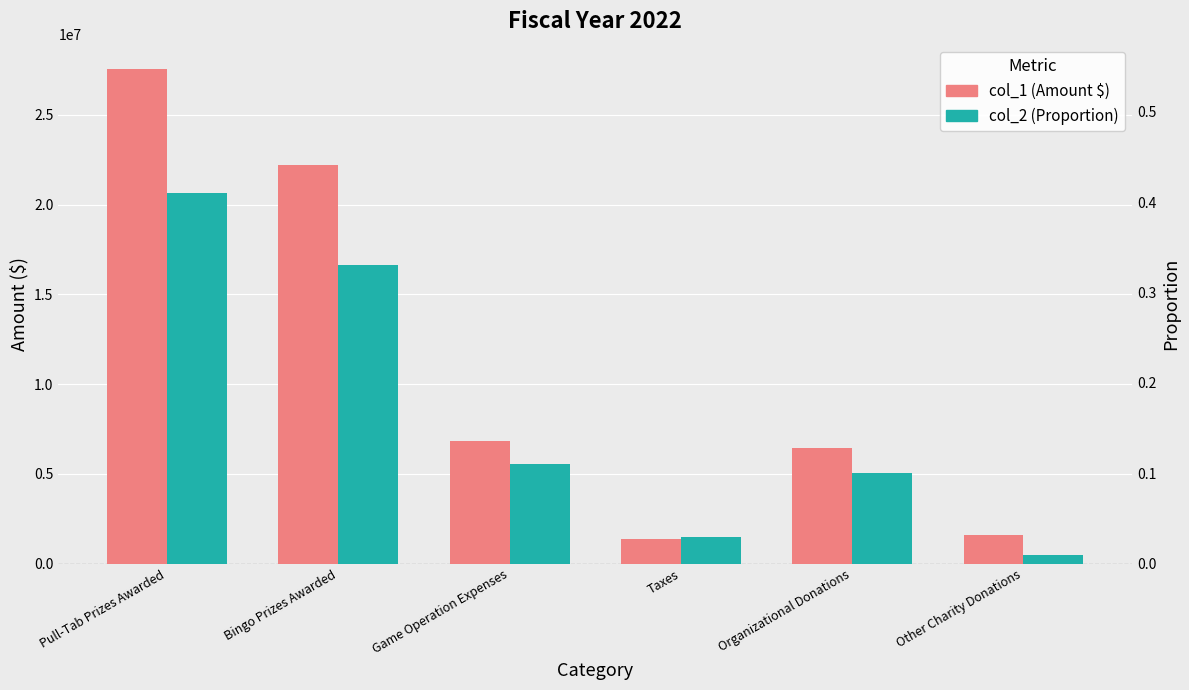

List the series in order of their peak value, lowest first.

col_2 (Proportion), col_1 (Amount $)